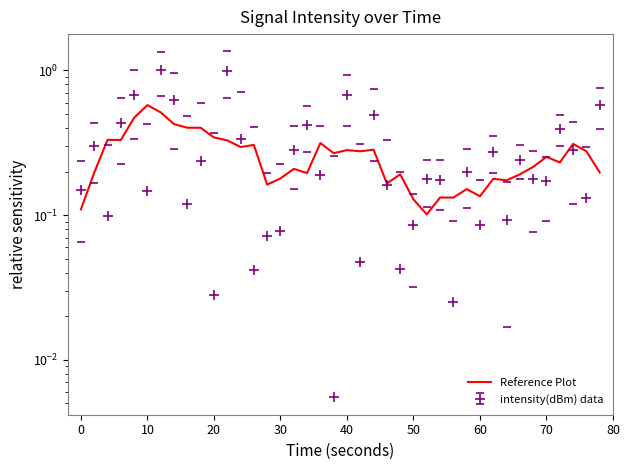

How many points are higher than both their immediate neighbors (excluding endpoints)?

13